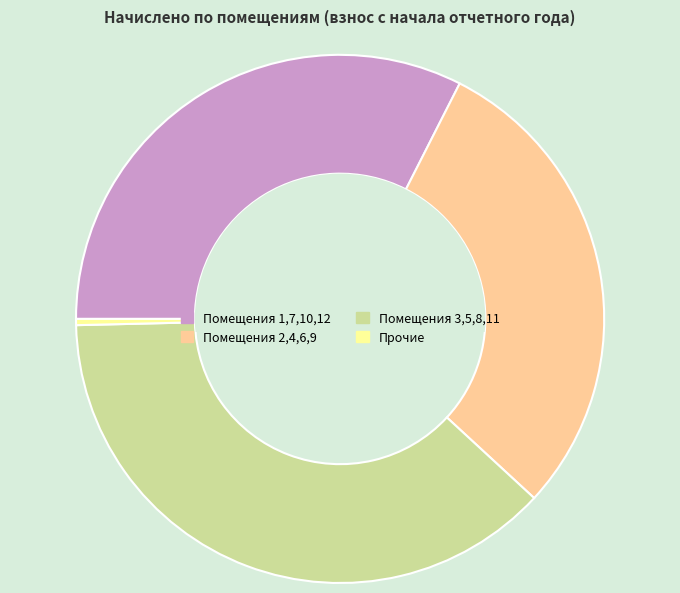

Combined, do Прочие and Помещения 3,5,8,11 account for over 50%?

No